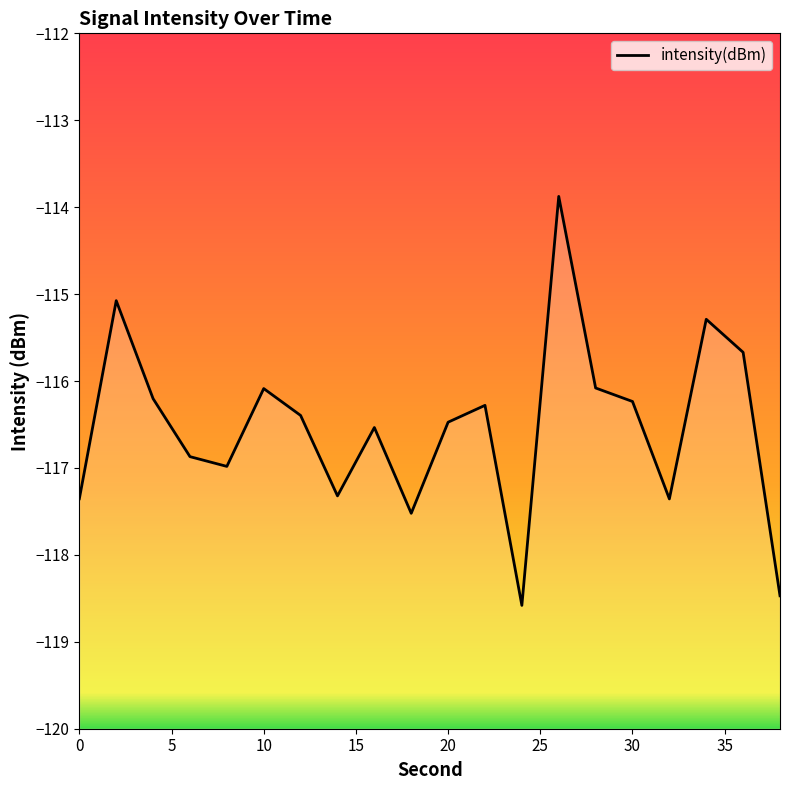

What is the difference between the second highest and second lowest values?

3.4